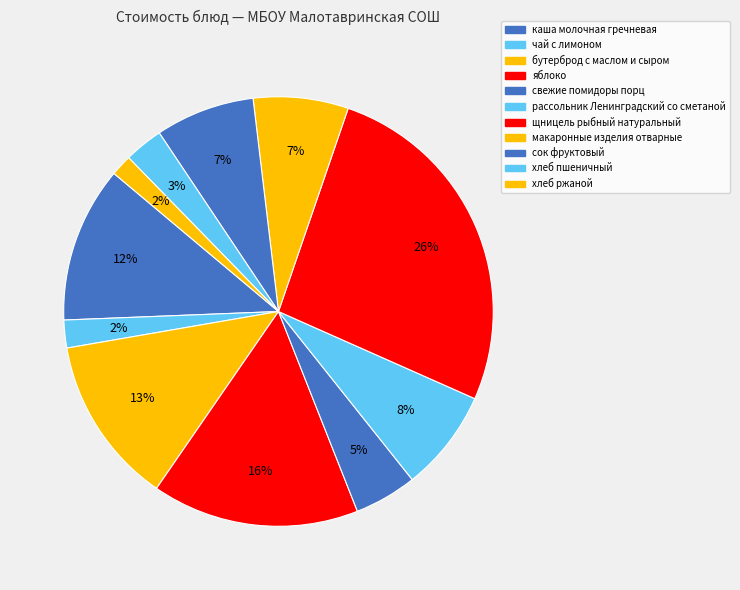

Is there a majority slice in this chart?

No